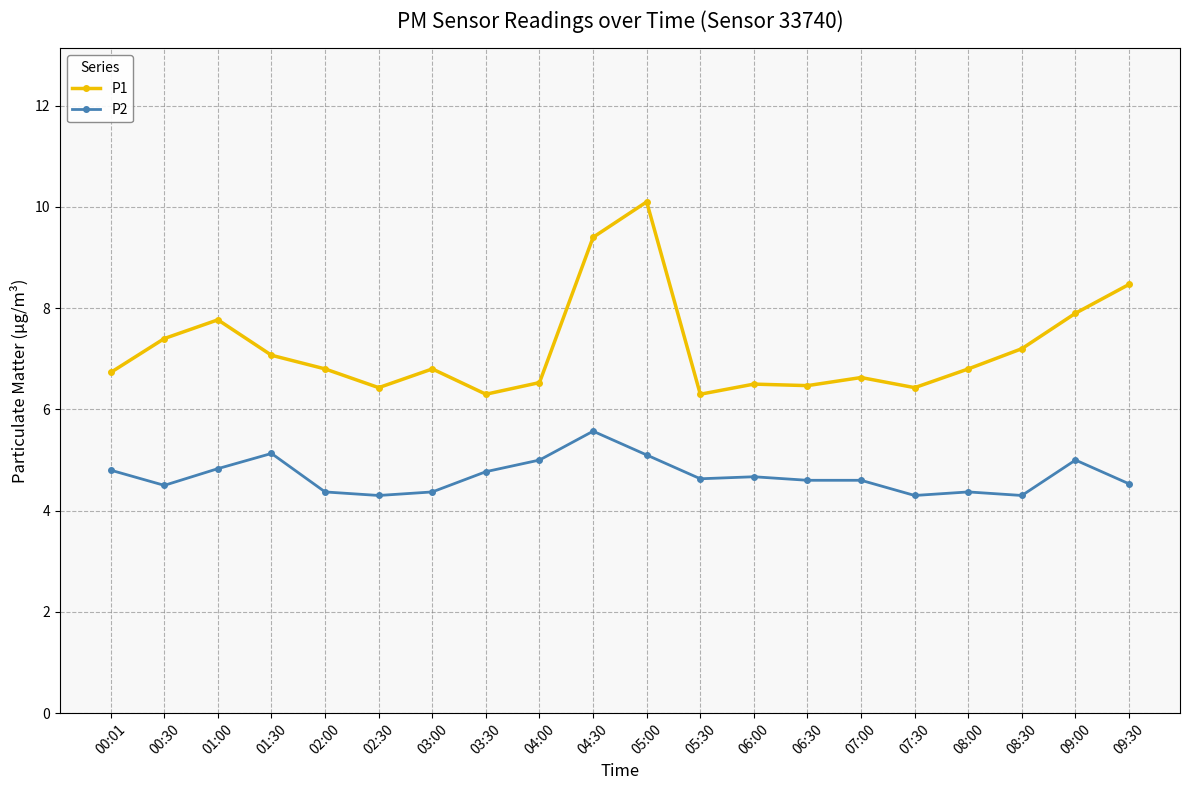

What is the total value across all series at 04:30?

15.0